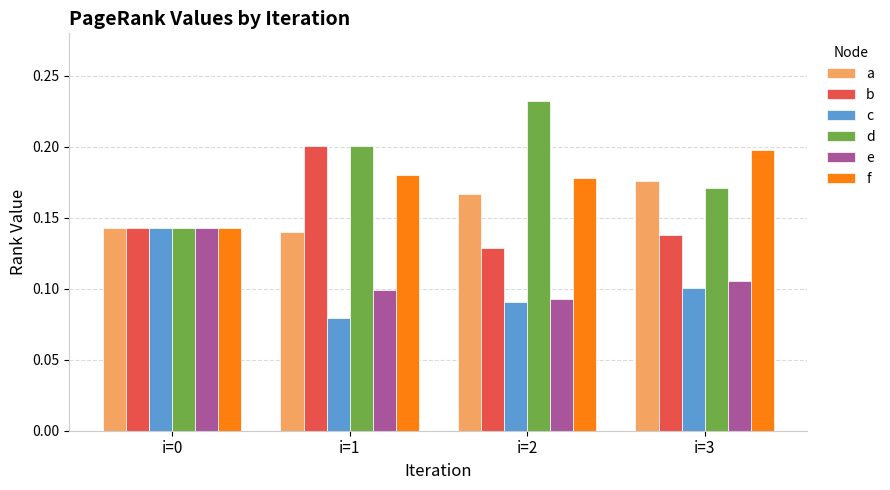

List the labels in order of c value, smallest first.

i=1, i=2, i=3, i=0